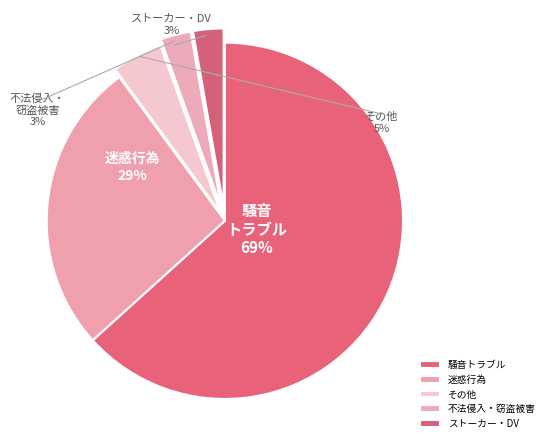

Does 39 account for over 50% of the chart?

No